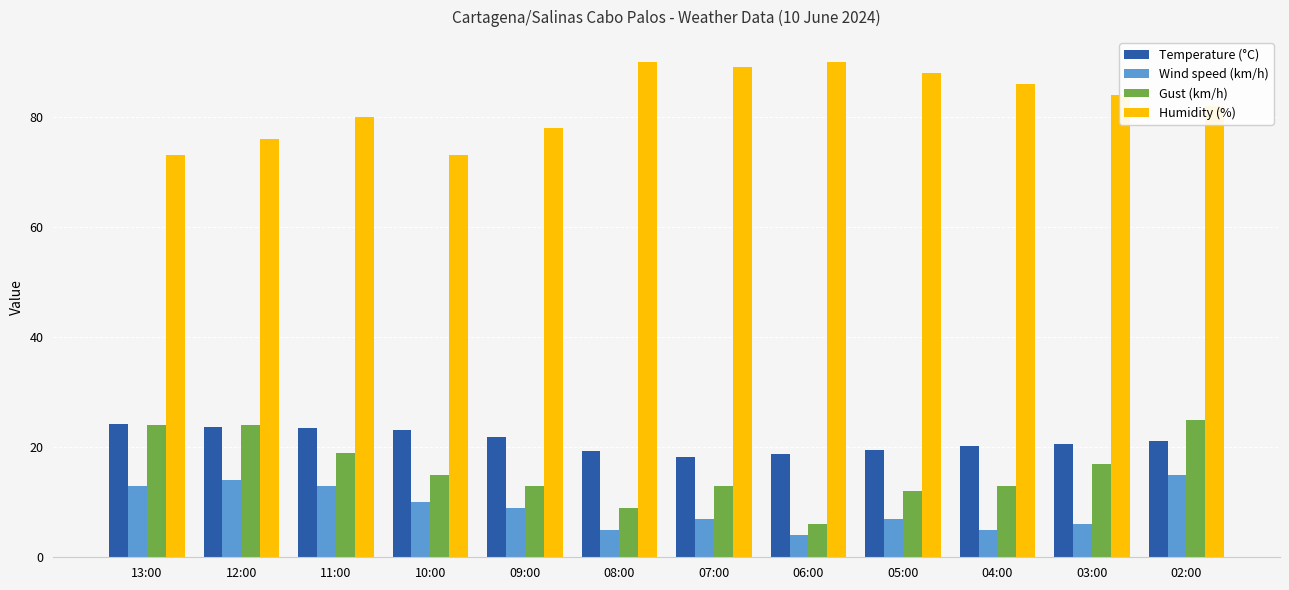

What is the maximum value shown in the chart?

90.0